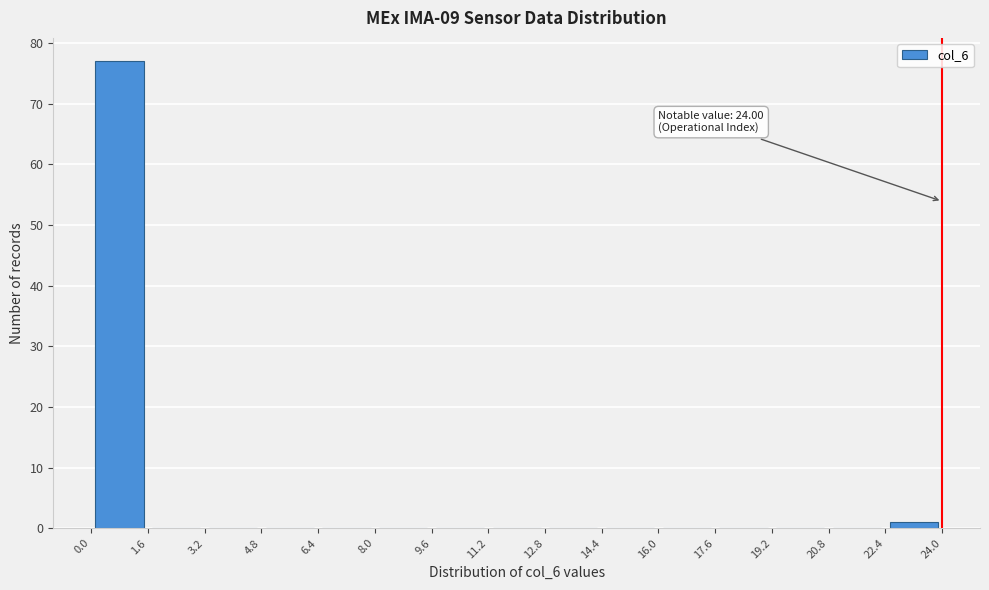

Over which range of the x-axis is the bar tallest?

0.0 to 1.6